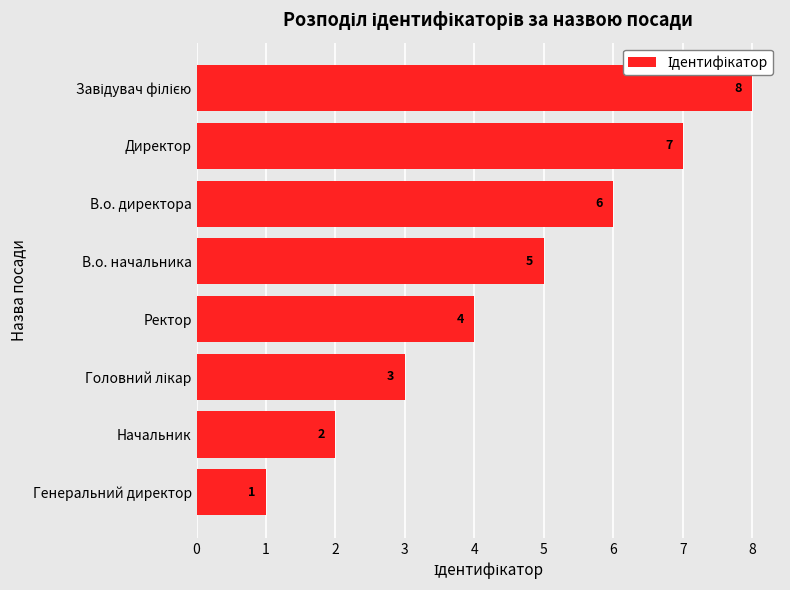

What is the change in value from Ректор to В.о. директора?

+2